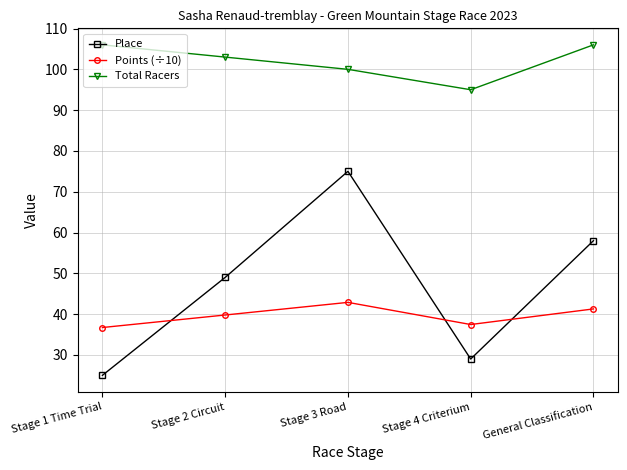

What is the minimum value for Total Racers?

95.0